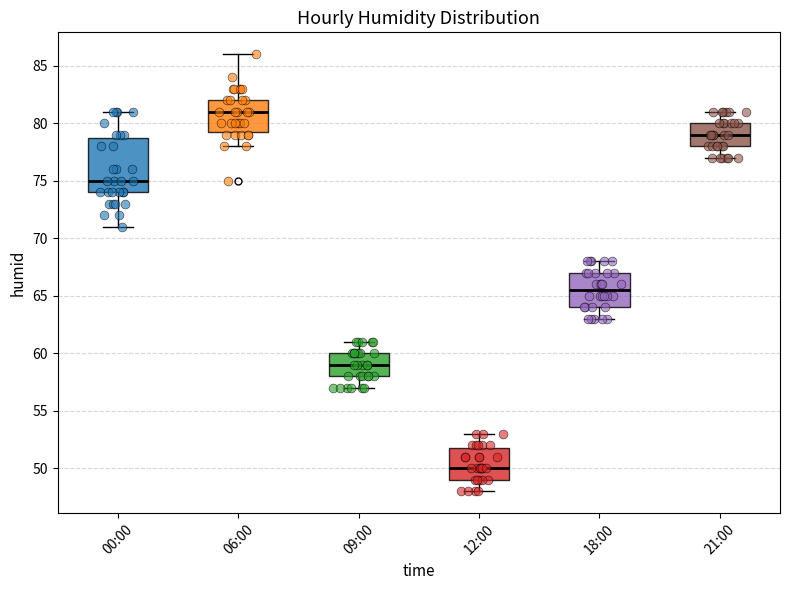

Reading left to right, read every box against the y-axis: the position of its median line, the range the box covers, and the ends of its whiskers. The values are not printed on the chart, so give them approximately, as read against the axis.

00:00: median 75.0, box 74.0 to 79.0, whiskers 71.0 to 81.0
06:00: median 81.0, box 79.5 to 82.0, whiskers 78.0 to 86.0
09:00: median 59.0, box 58.0 to 60.0, whiskers 57.0 to 61.0
12:00: median 50.0, box 49.0 to 52.0, whiskers 48.0 to 53.0
18:00: median 65.5, box 64.0 to 67.0, whiskers 63.0 to 68.0
21:00: median 79.0, box 78.0 to 80.0, whiskers 77.0 to 81.0